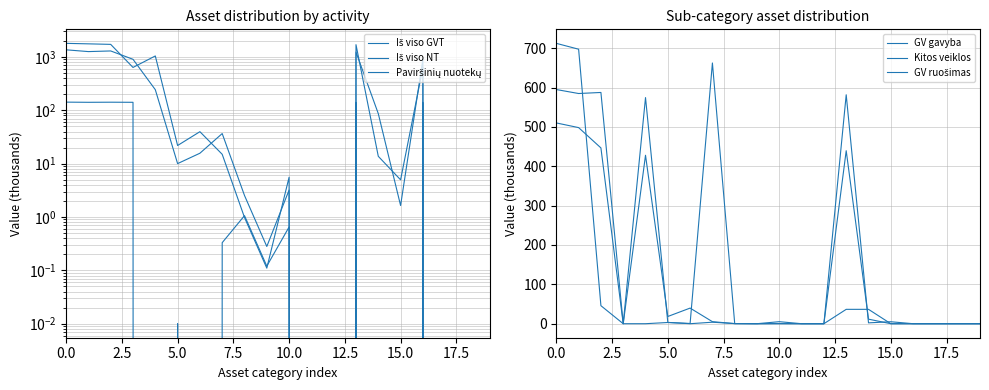

In Kitos veiklos, how many points are higher than both neighbors (excluding endpoints)?

3